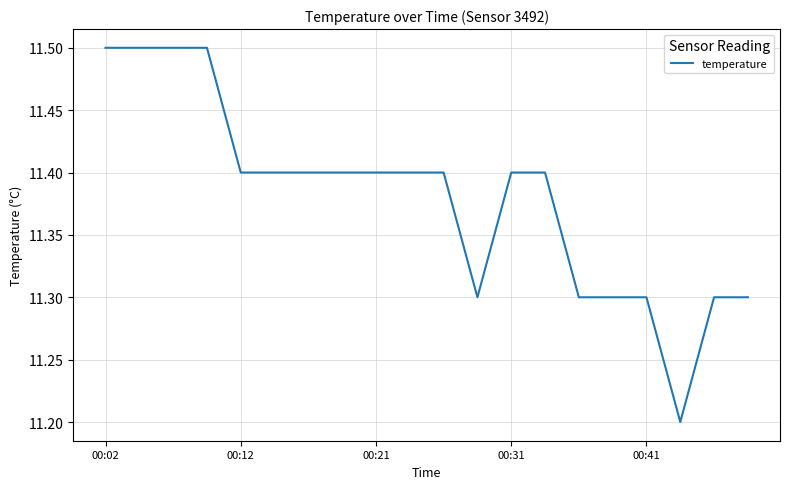

What is the difference between the maximum and minimum values?

0.3